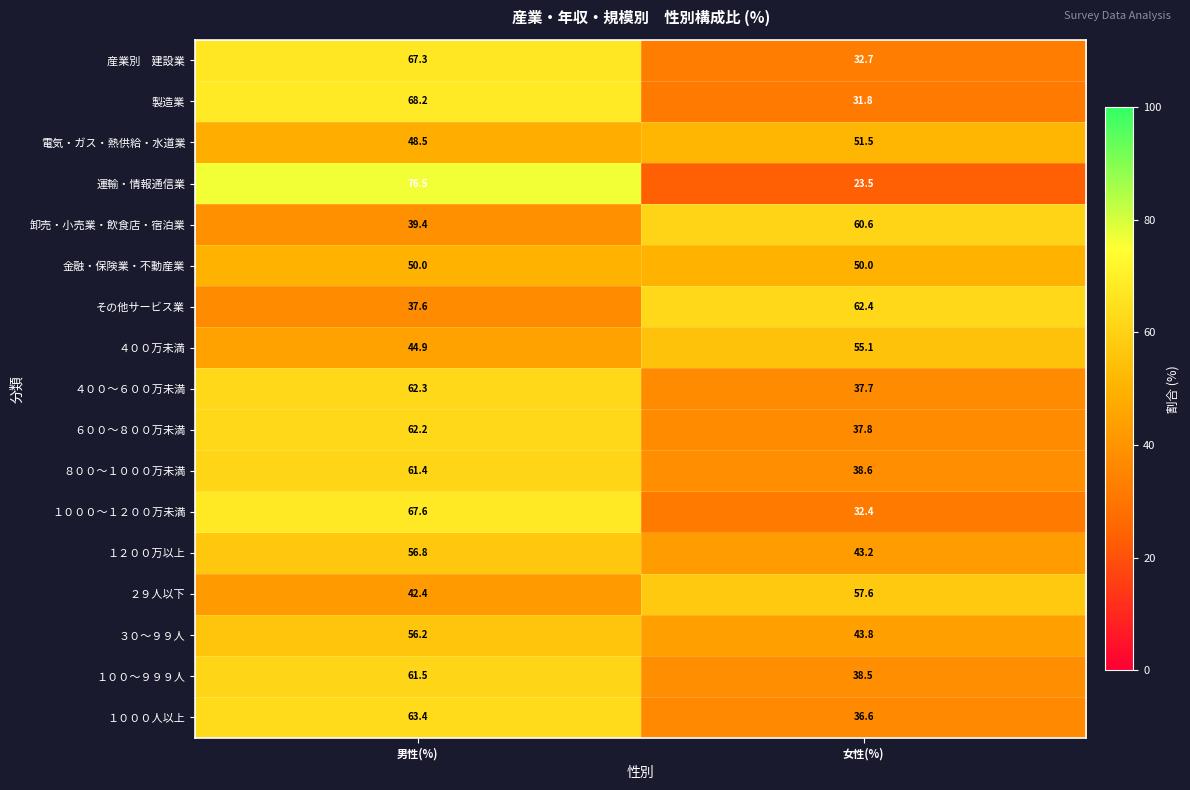

At which category is the sum across all series the highest?

男性(%)